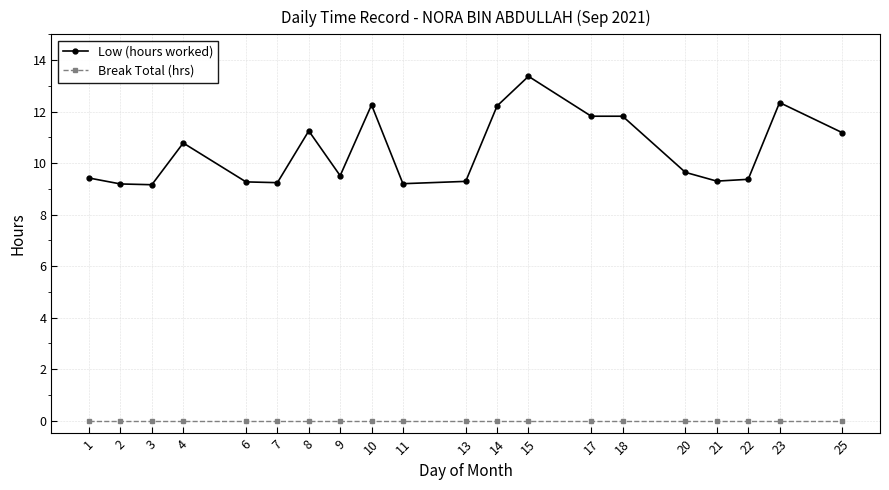

True or false: Break Total (hrs) and Low (hours worked) cross at least once.

False